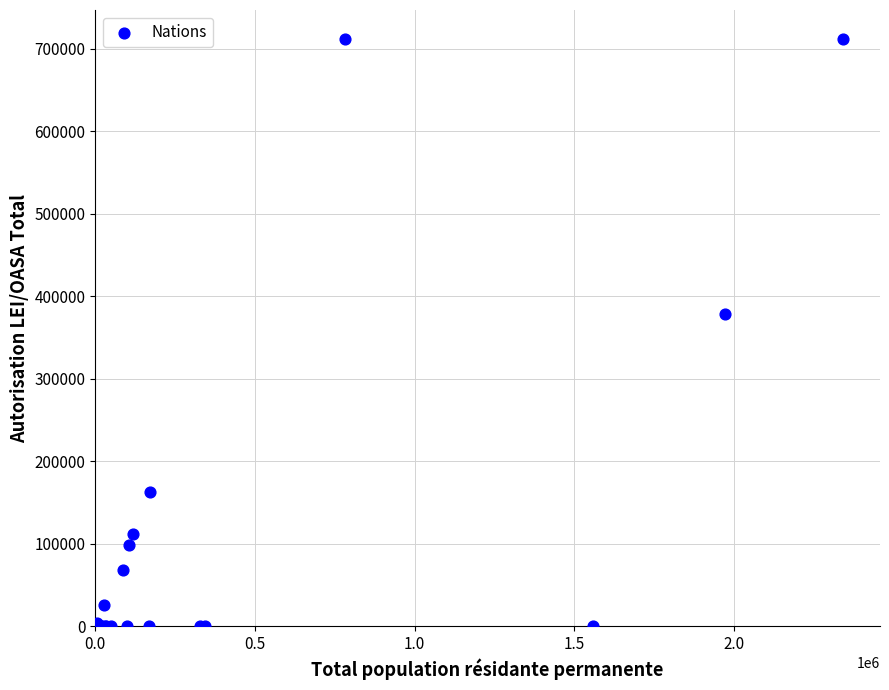

What Y value in the scatter plot is closest to 355723?

377889